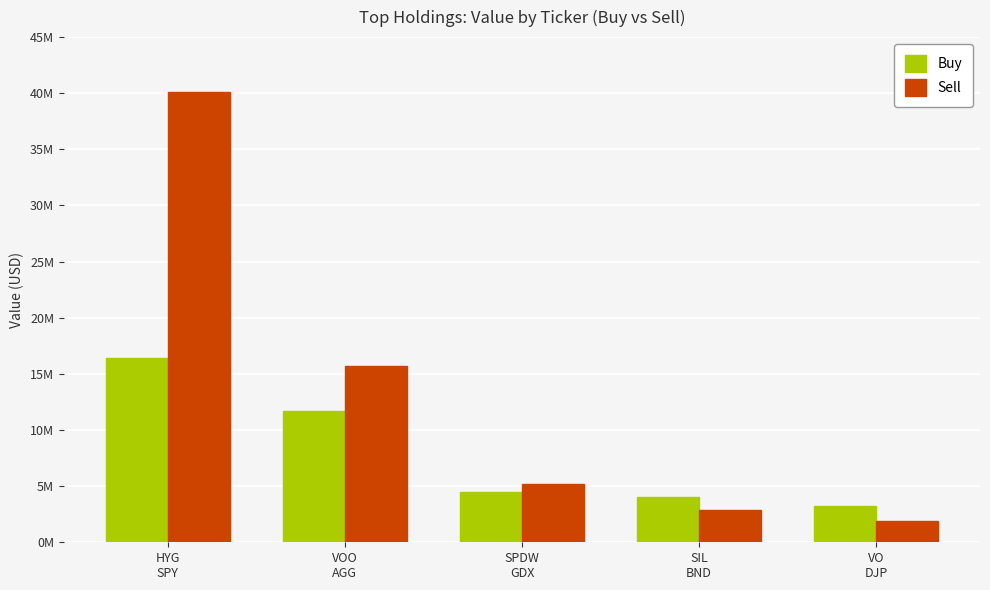

What is the value of the Sell bar at the 4th from the left?

2873000